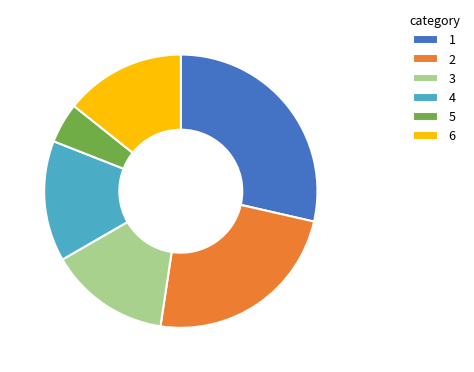

The 3 slice represents 14% of the pie. True or false?

True